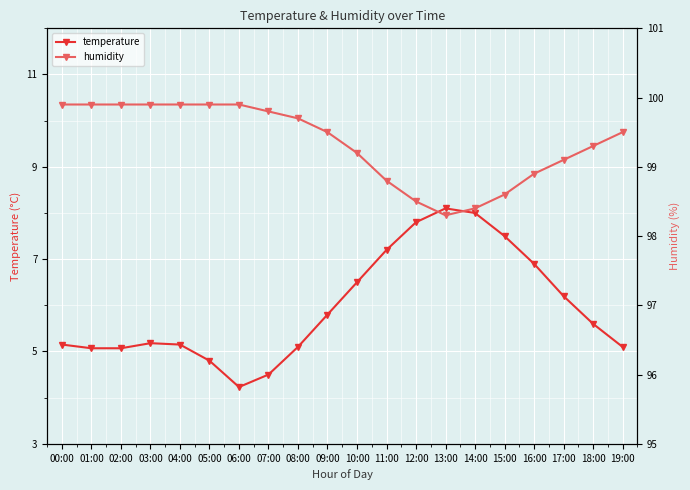

How many lines are shown in the chart?

2